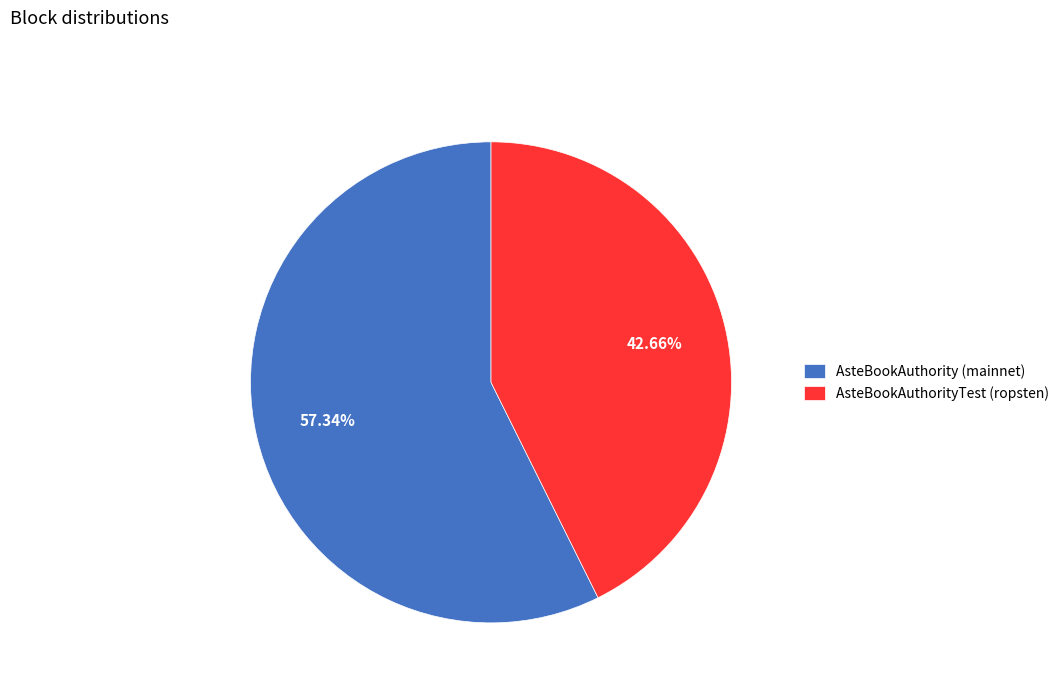

To the nearest percent, what percentage of the pie is AsteBookAuthorityTest (ropsten)?

43%